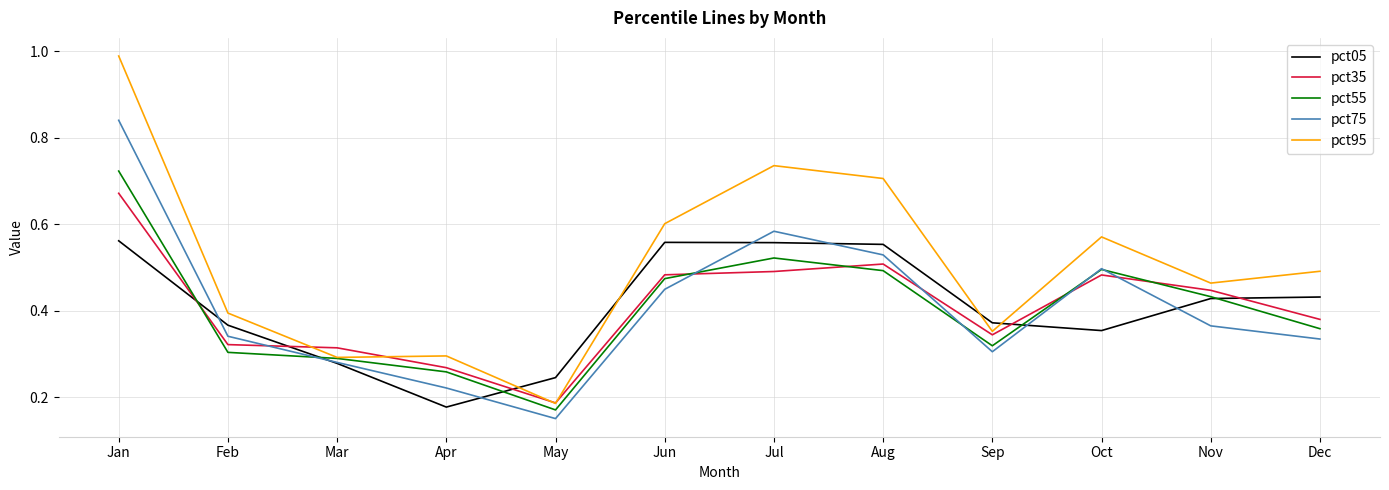

Which series has the largest range (max minus min)?

pct95